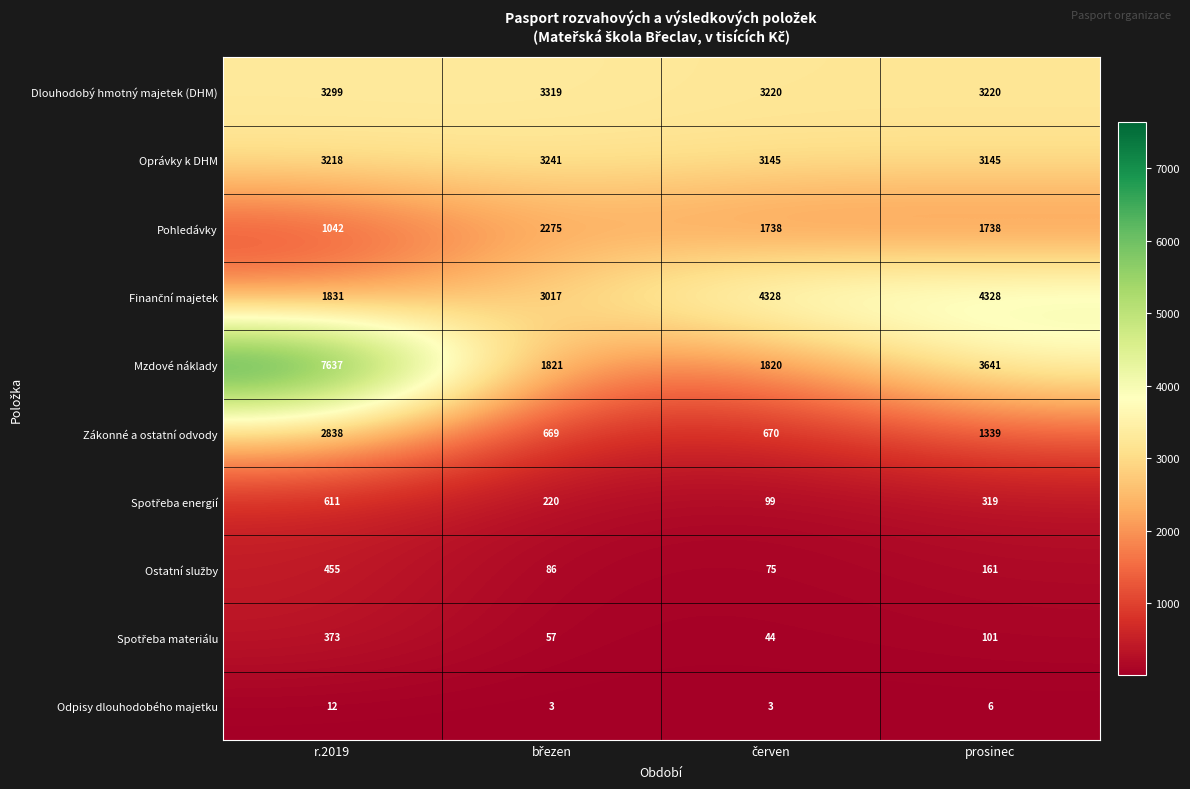

Where is Mzdové náklady nearest to the value 4728?

prosinec